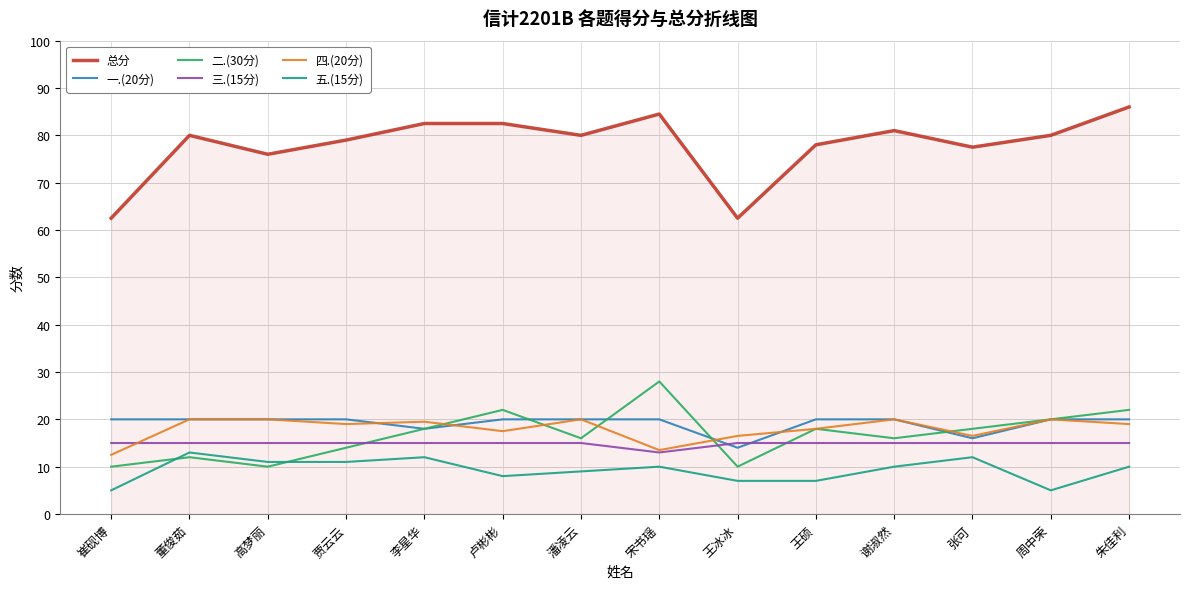

True or false: 三.(15分) and 五.(15分) intersect in this chart.

False